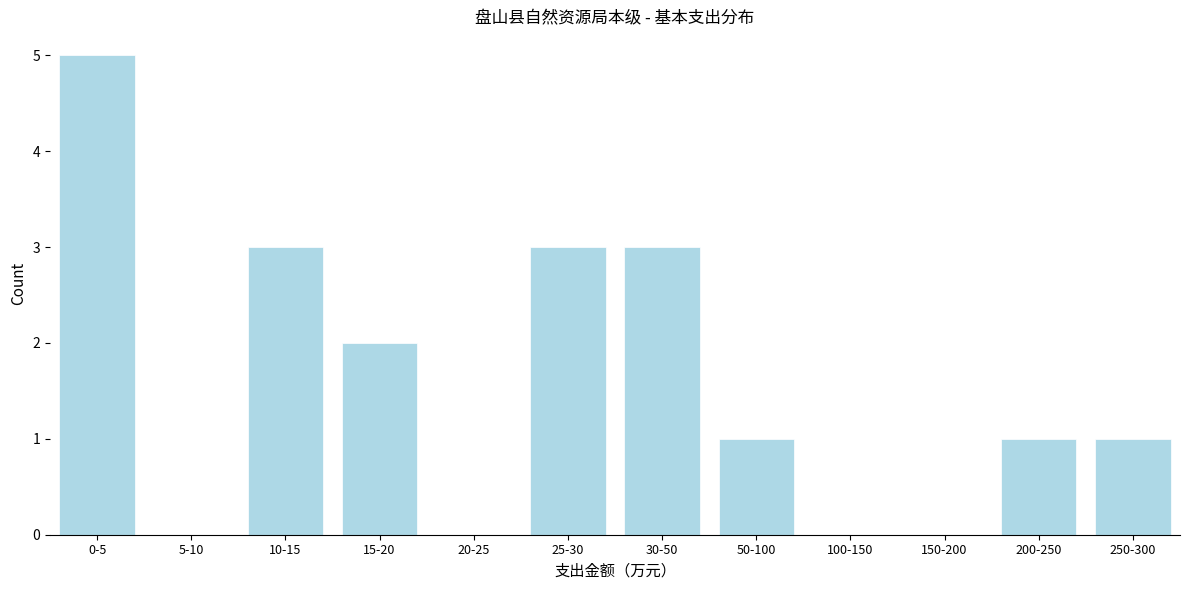

Reading left to right, extract all data points from this chart.

0-5=5	5-10=0	10-15=3	15-20=2	20-25=0	25-30=3	30-50=3	50-100=1	100-150=0	150-200=0	200-250=1	250-300=1